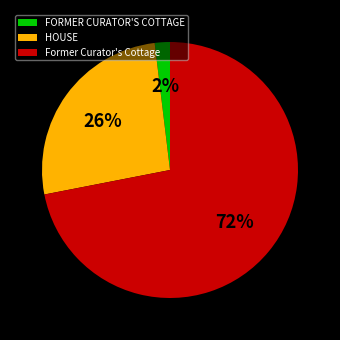

To the nearest percent, what is the difference between the FORMER CURATOR'S COTTAGE and Former Curator's Cottage slice percentages?

70%